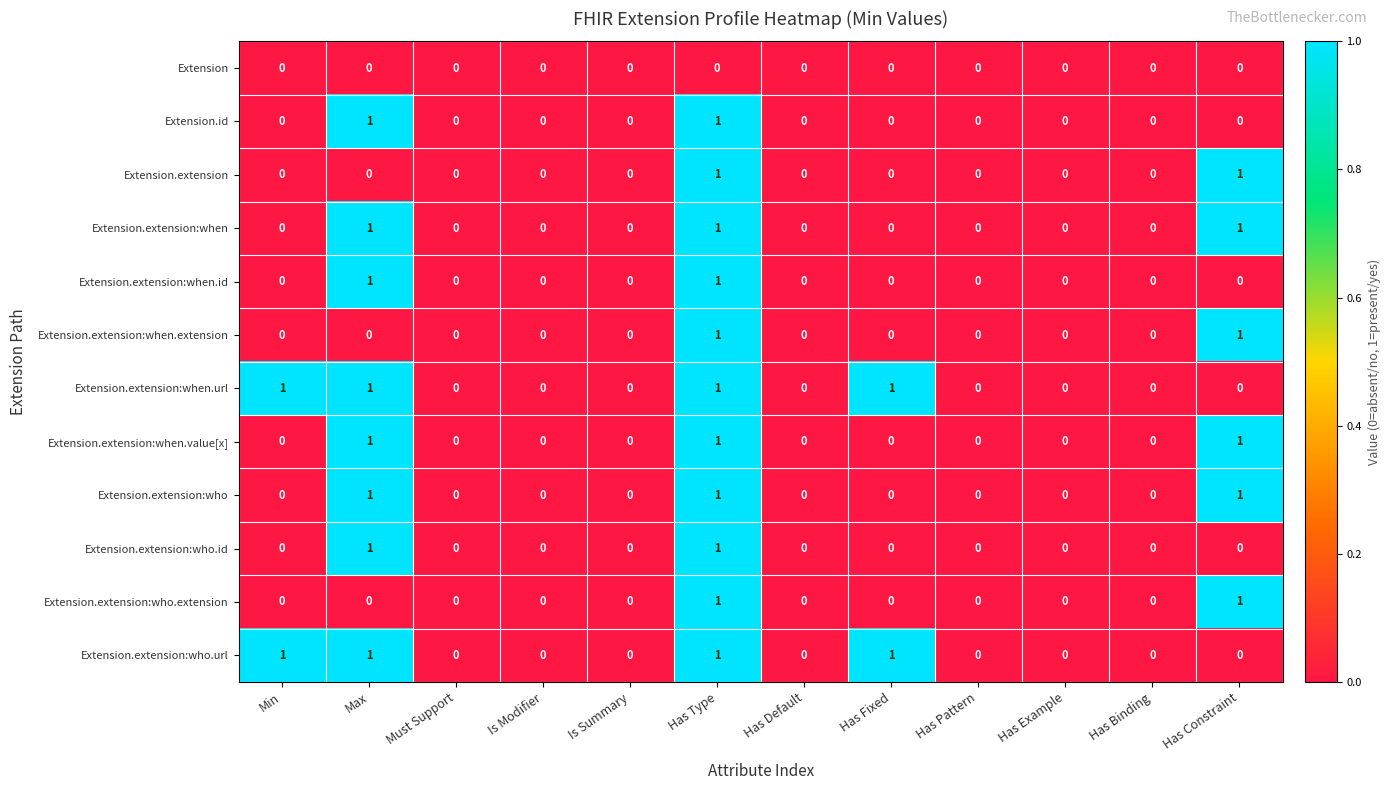

Is it true that Extension.extension:who.extension equals 0 at Has Fixed?

True